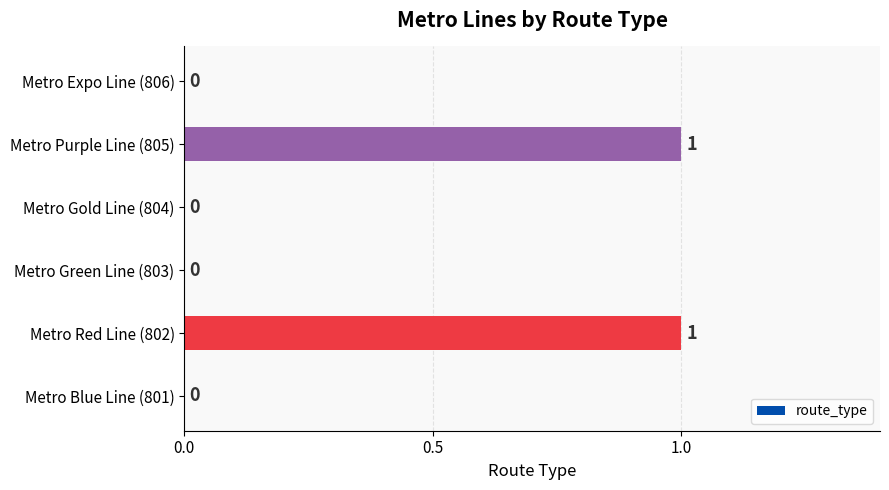

Is it true that the value at Metro Gold Line (804) is 1?

False